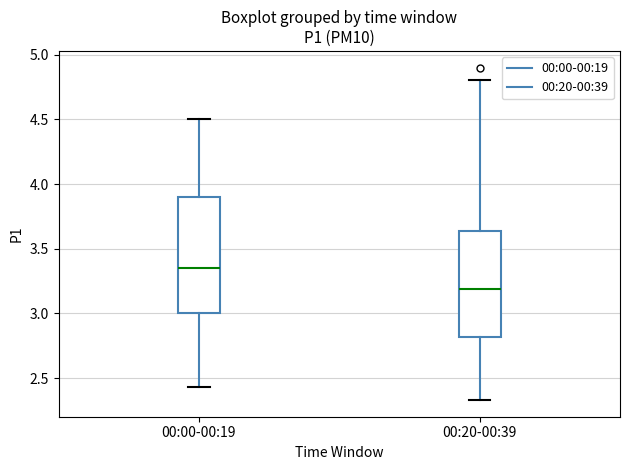

Which box is the tallest, from its lower edge to its upper edge?

00:00-00:19